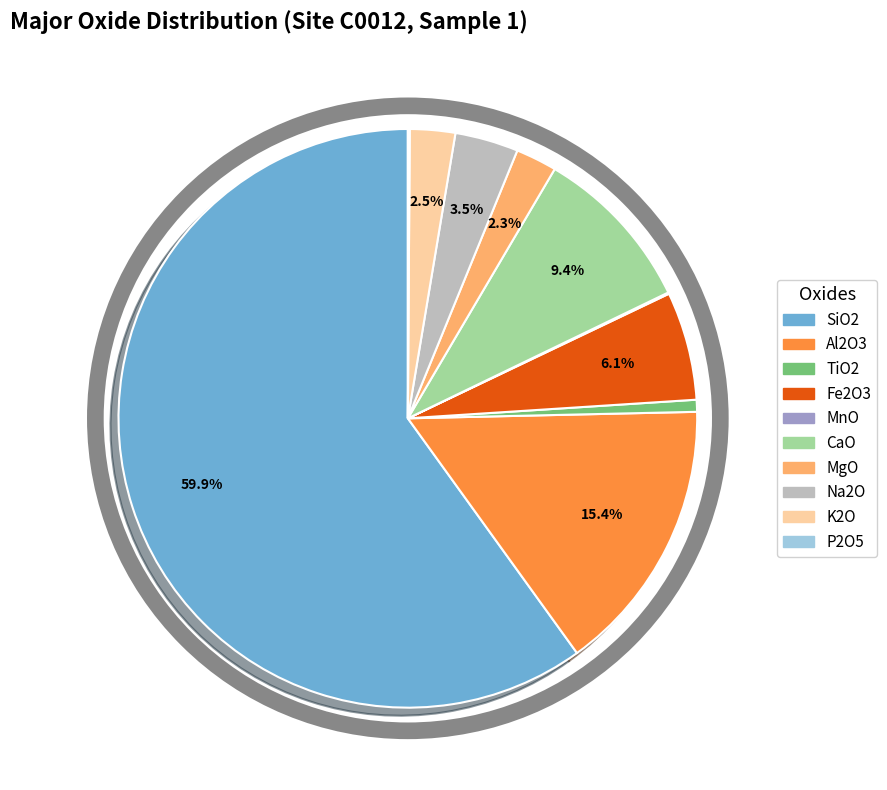

Does Na2O account for over 50% of the chart?

No